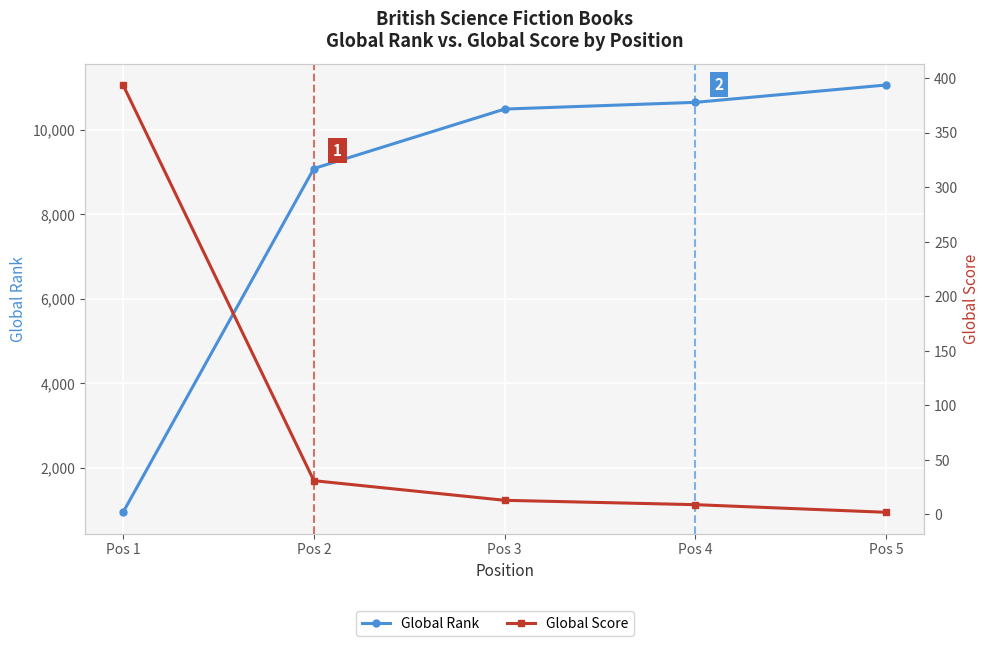

What is the smallest value displayed?

2